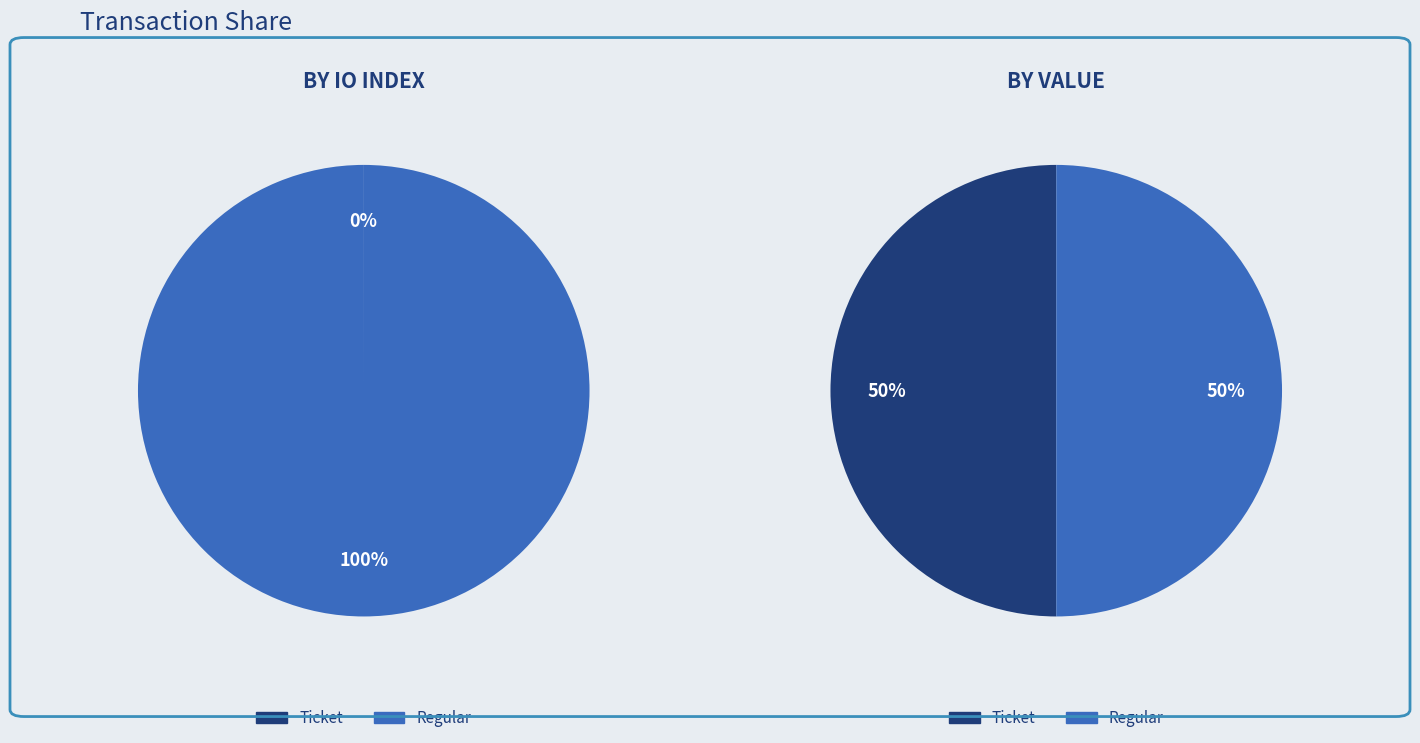

What percentage is the Ticket slice, to the nearest percent?

50%